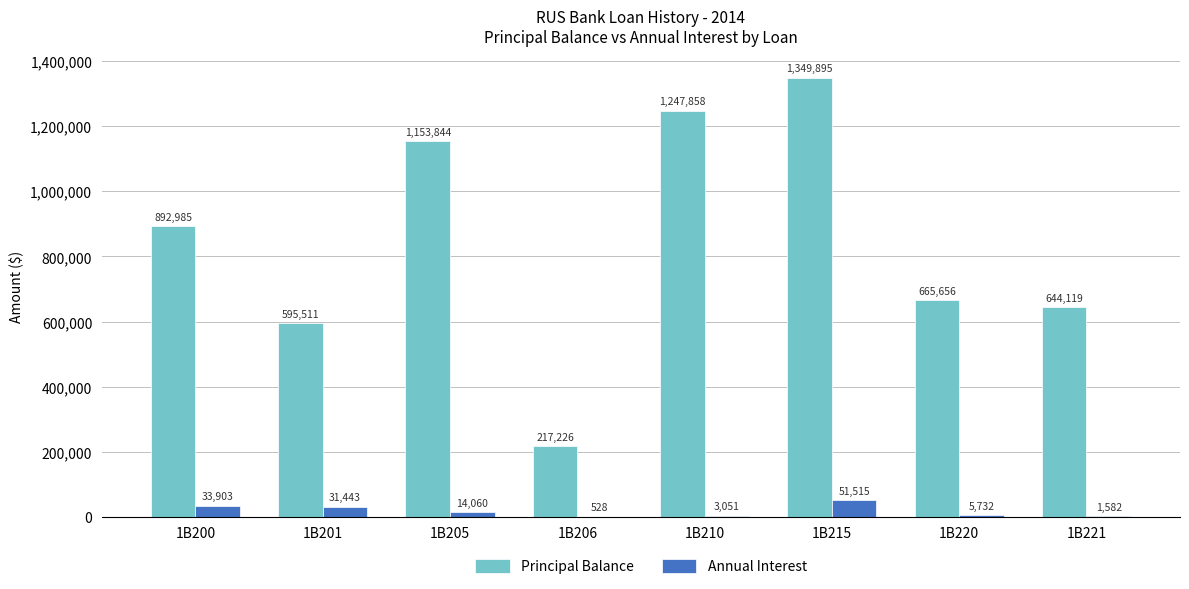

Which label corresponds to the largest value in the chart?

1B215